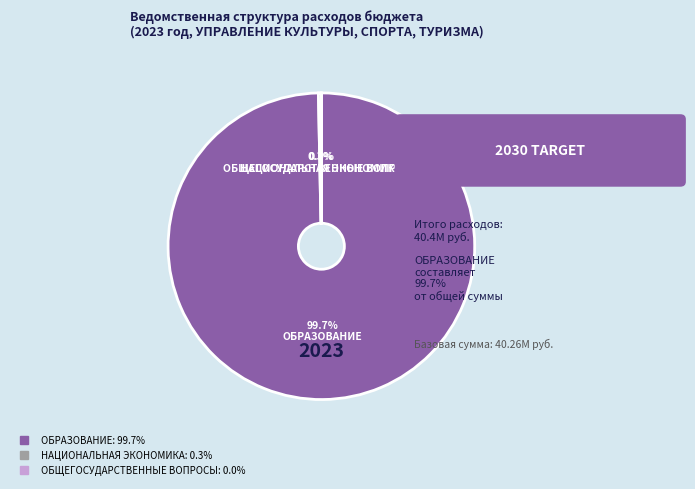

What is the majority slice?

ОБРАЗОВАНИЕ